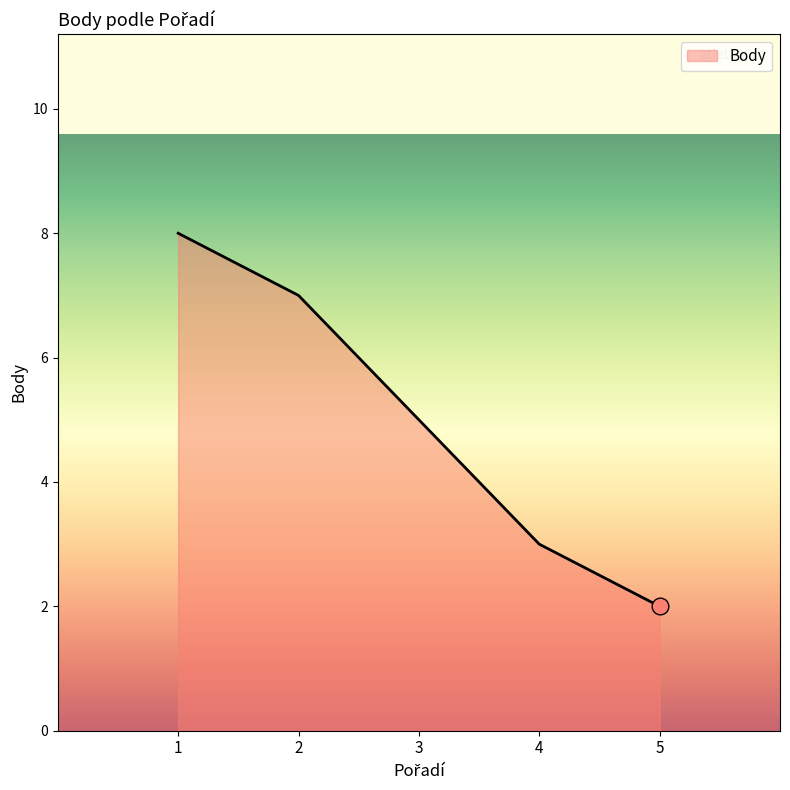

What is the maximum value shown in the chart?

8